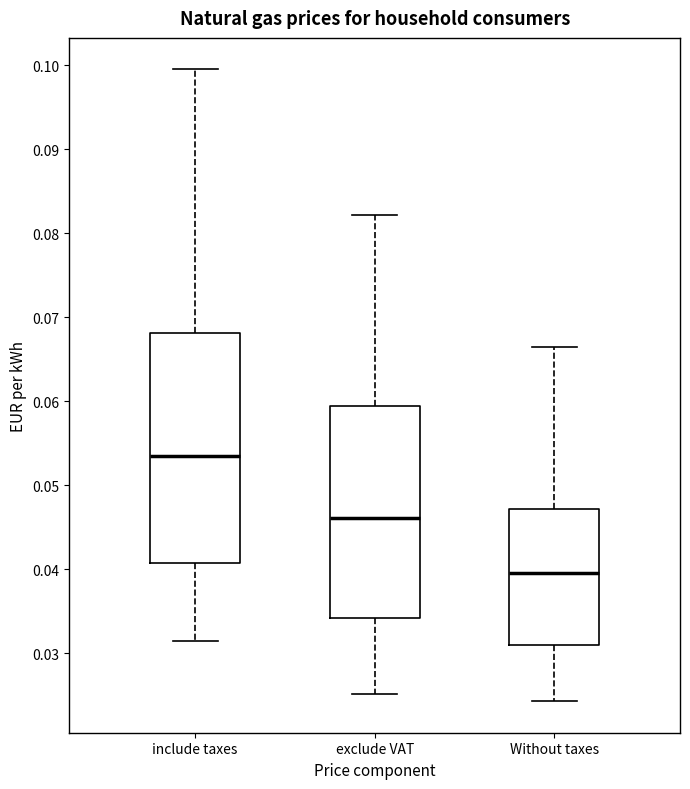

Where is the upper edge of the box for include taxes on the y-axis? The values are not printed on the chart, so give them approximately, as read against the axis.

0.068